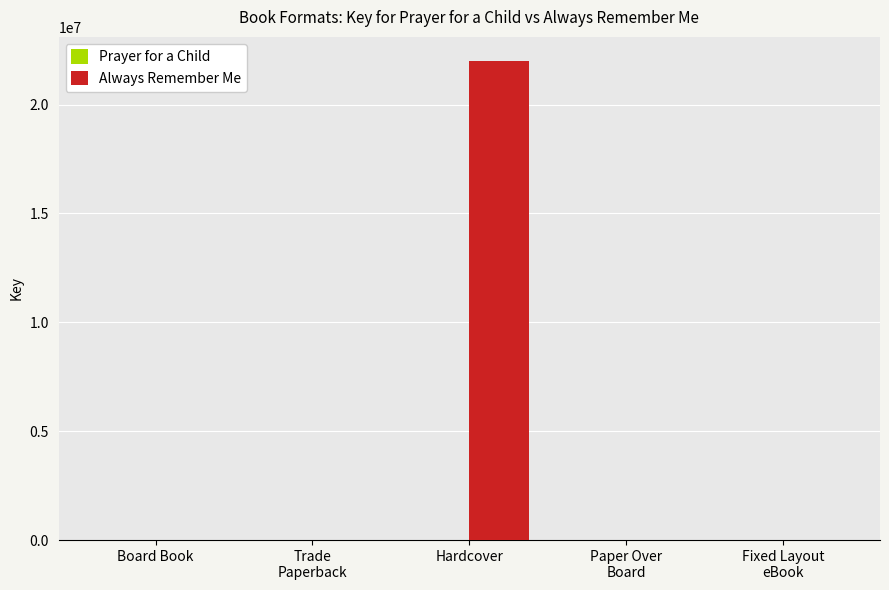

At which category is the sum across all series the highest?

Hardcover